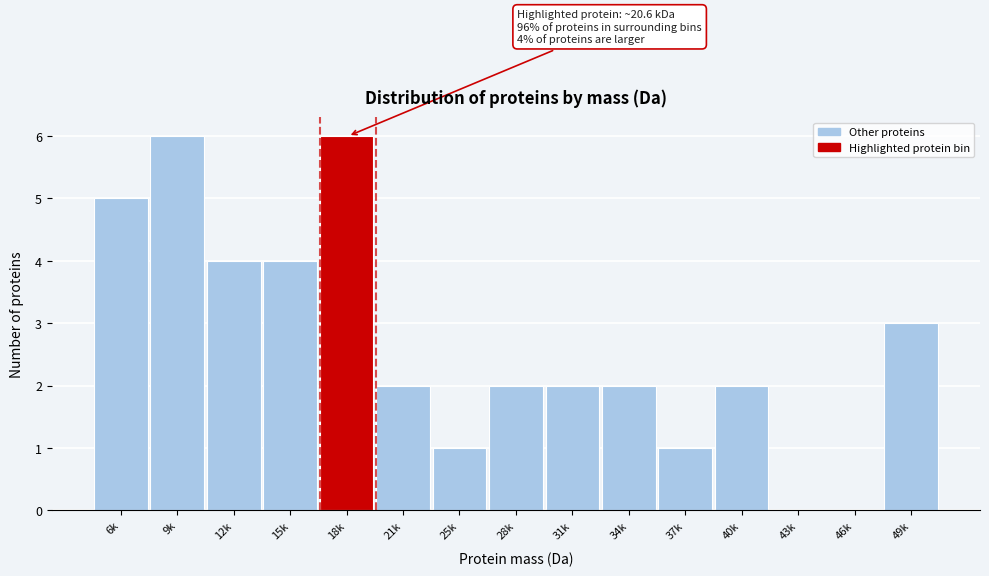

Reading right to left, transcribe all the data shown in this chart.

49k=3	46k=0	43k=0	40k=2	37k=1	34k=2	31k=2	28k=2	25k=1	21k=2	18k=6	15k=4	12k=4	9k=6	6k=5